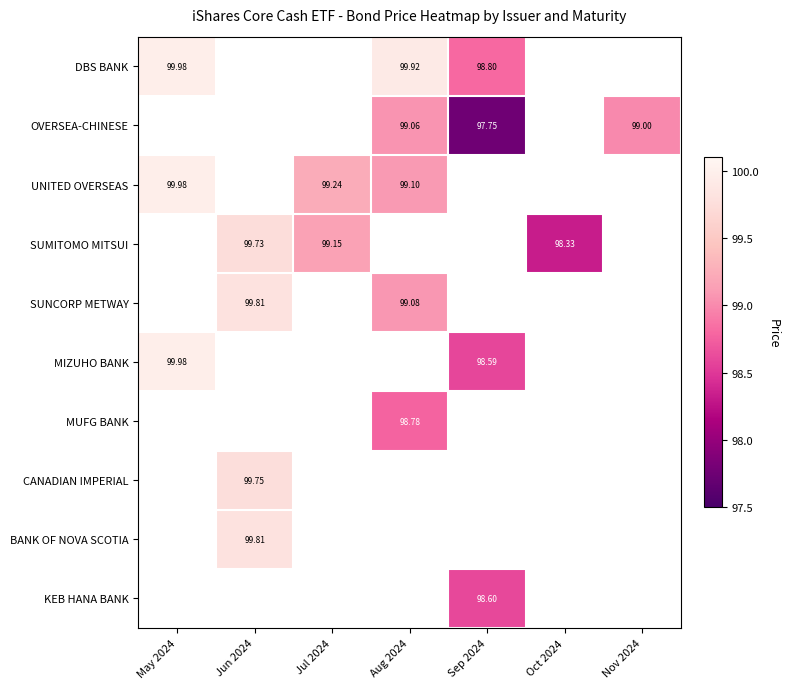

How many categories are shown in the chart?

7